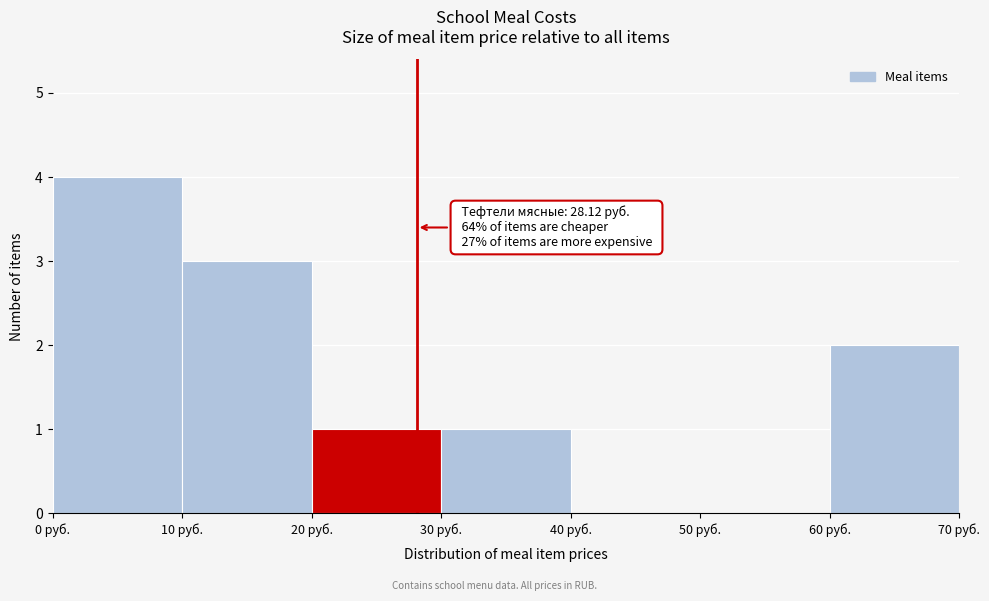

Which range on the x-axis has the tallest bar?

0 to 10